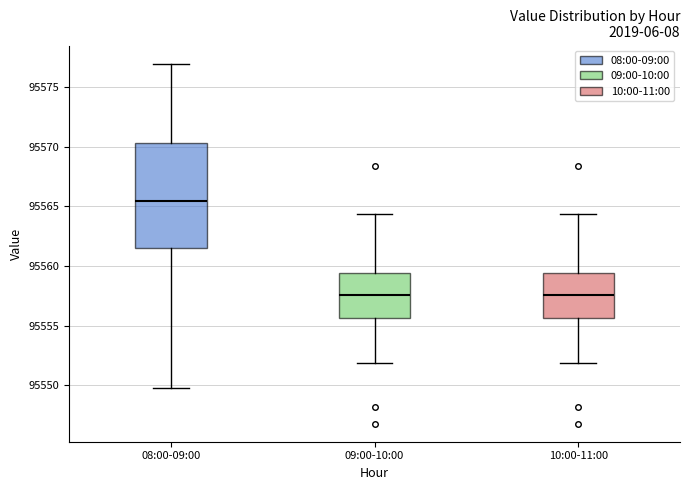

Reading left to right, read every box against the y-axis: the position of its median line, the range the box covers, and the ends of its whiskers. The values are not printed on the chart, so give them approximately, as read against the axis.

08:00-09:00: median 95565.5, box 95561.5 to 95570.5, whiskers 95550.0 to 95577.0
09:00-10:00: median 95557.5, box 95555.5 to 95559.5, whiskers 95552.0 to 95564.5
10:00-11:00: median 95557.5, box 95555.5 to 95559.5, whiskers 95552.0 to 95564.5